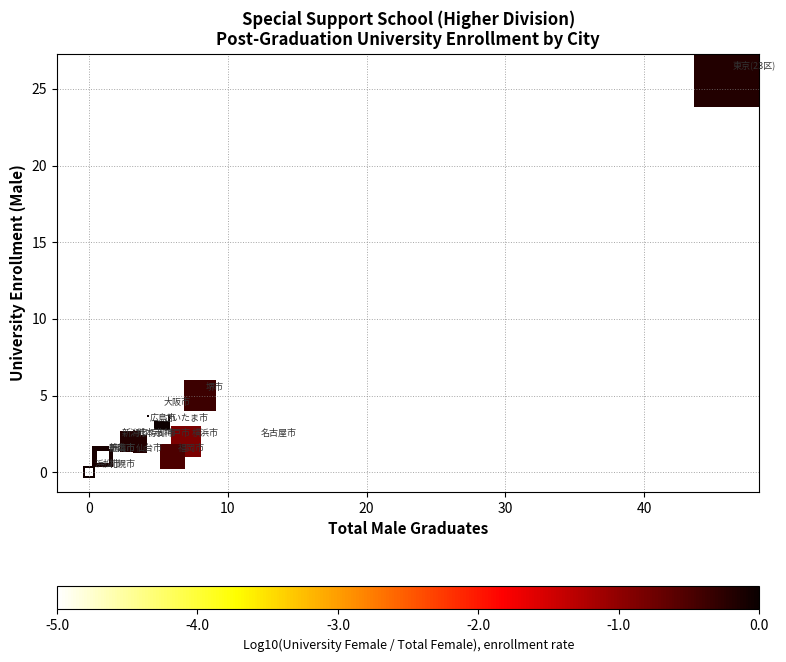

What Y value in the scatter plot is closest to 13?

5